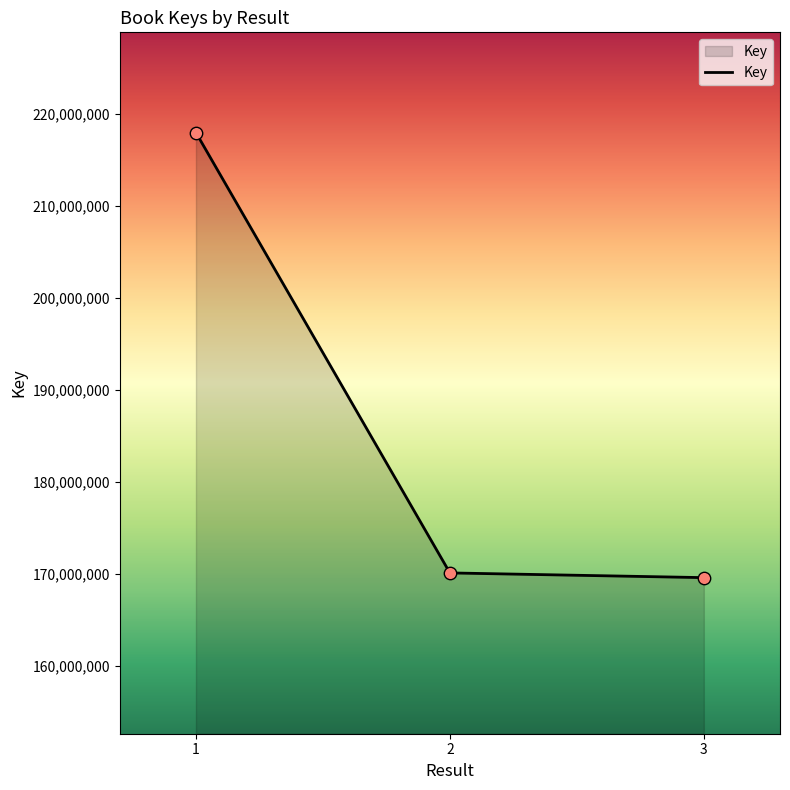

Between 3 and 1, which is larger?

1